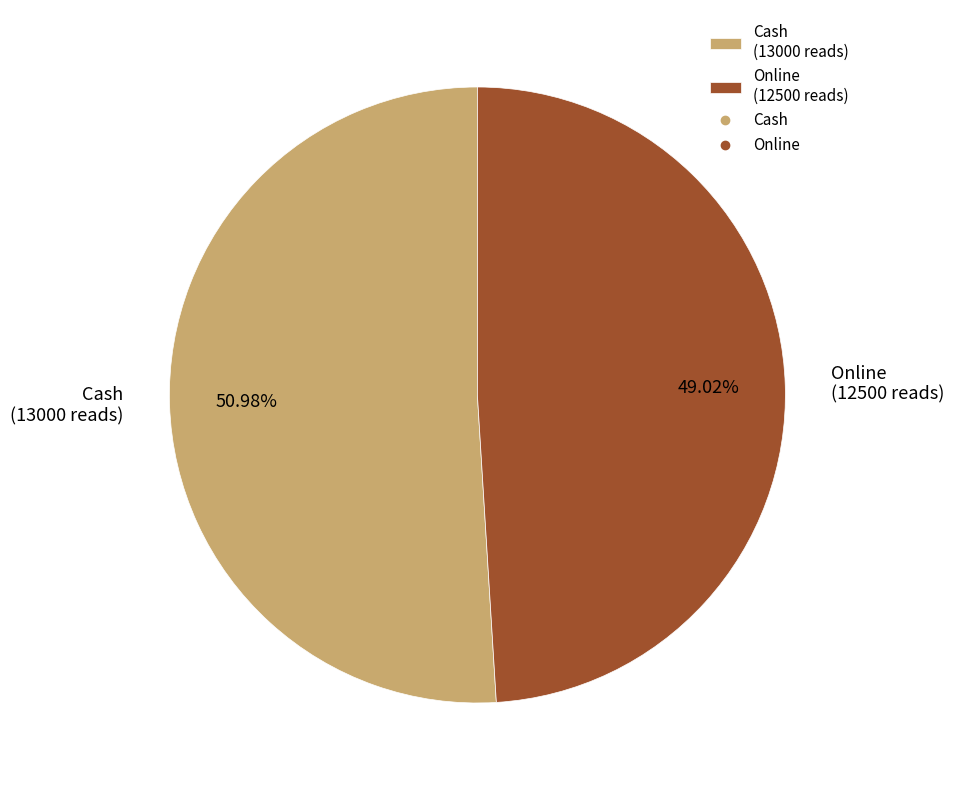

What percentage is the Cash slice, to the nearest percent?

51%